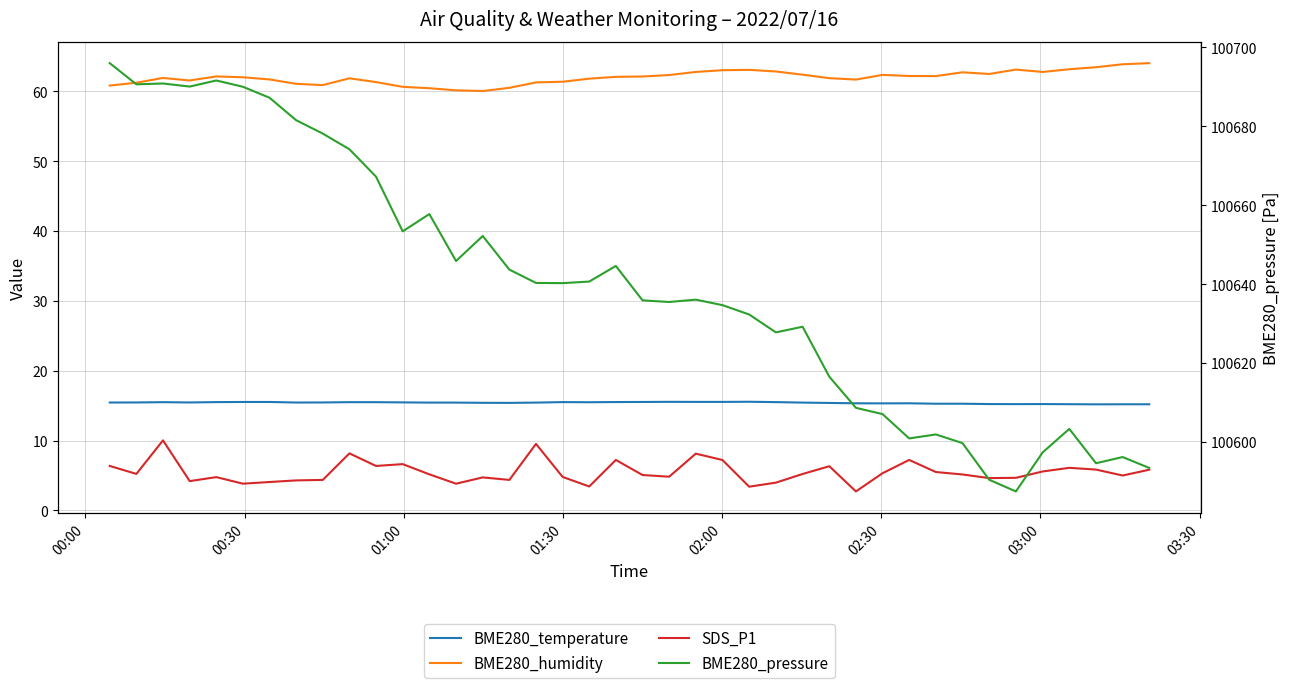

Which series has the widest spread of values?

BME280_pressure